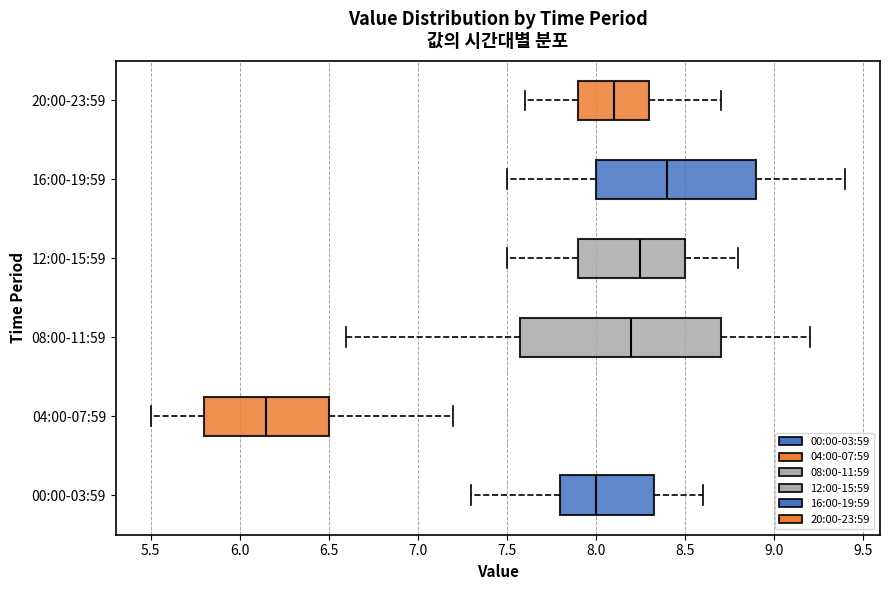

Reading bottom to top, read every box against the x-axis: the position of its median line, the range the box covers, and the ends of its whiskers. The values are not printed on the chart, so give them approximately, as read against the axis.

00:00-03:59: median 8.00, box 7.80 to 8.35, whiskers 7.30 to 8.60
04:00-07:59: median 6.15, box 5.80 to 6.50, whiskers 5.50 to 7.20
08:00-11:59: median 8.20, box 7.60 to 8.70, whiskers 6.60 to 9.20
12:00-15:59: median 8.25, box 7.90 to 8.50, whiskers 7.50 to 8.80
16:00-19:59: median 8.40, box 8.00 to 8.90, whiskers 7.50 to 9.40
20:00-23:59: median 8.10, box 7.90 to 8.30, whiskers 7.60 to 8.70